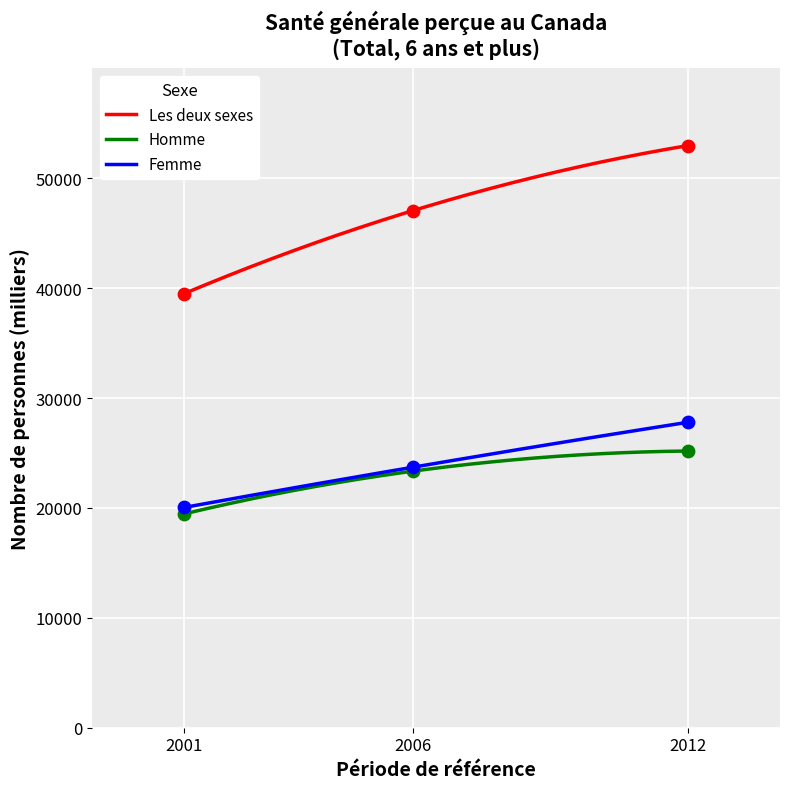

Is the value of Homme at 2006 greater than the value of Les deux sexes at 2012?

No